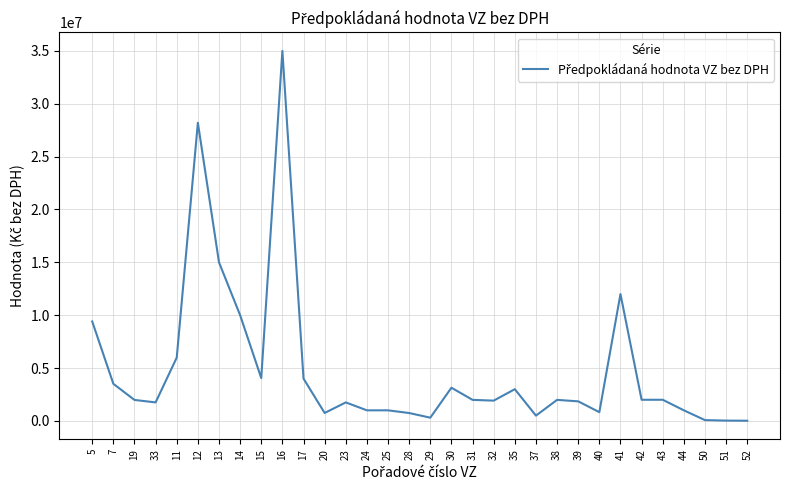

What is the difference between the maximum and minimum values?

34983471